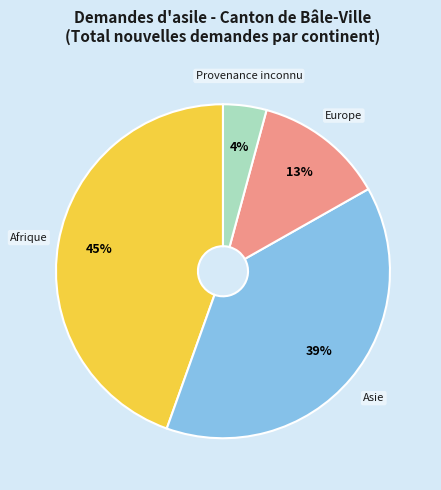

To the nearest percent, what is the average slice percentage?

25%